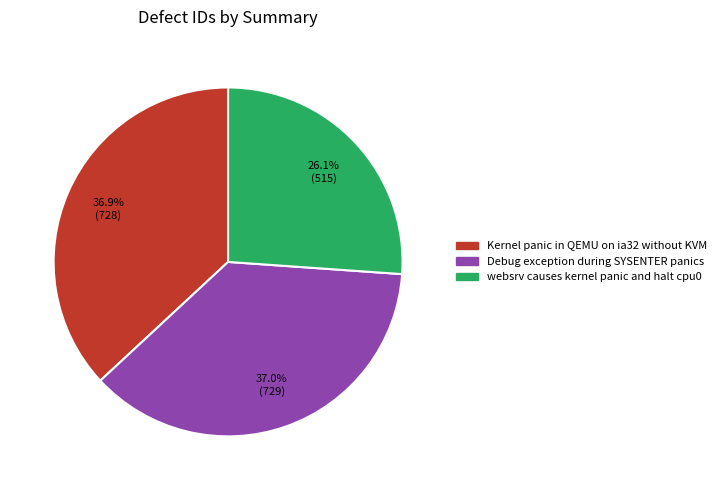

Approximately how many times larger is the value at websrv causes kernel panic and halt cpu0 compared to Debug exception during SYSENTER panics?

0.7